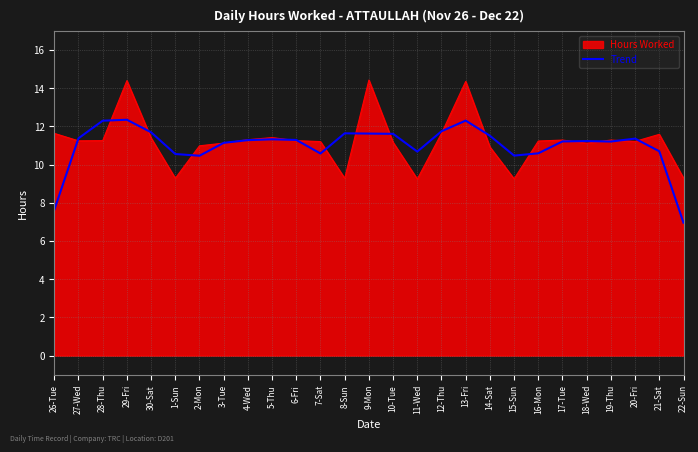

List the series in order of their peak value, highest first.

Hours Worked, Trend